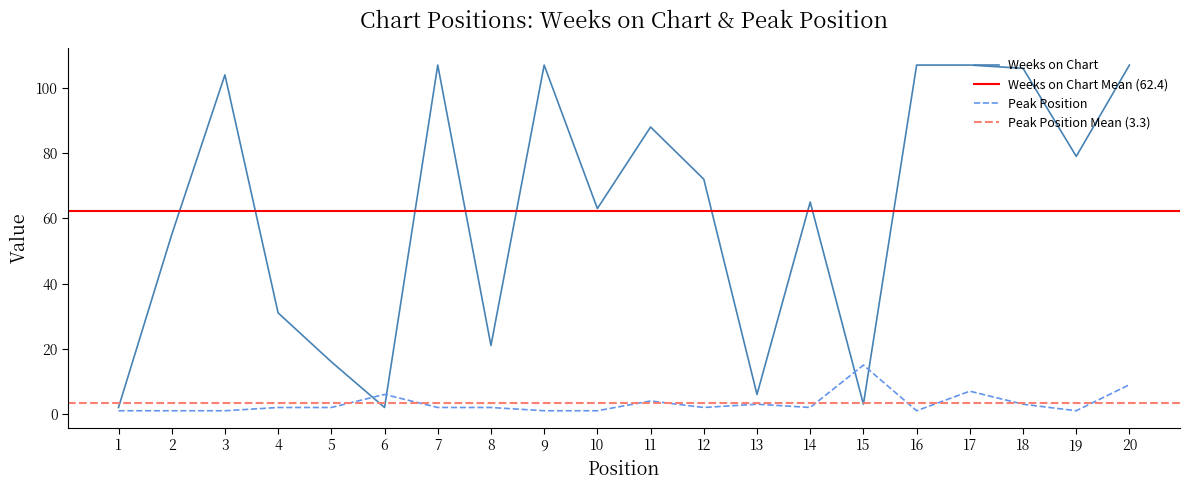

Which category has the highest value in the Peak Position series?

15